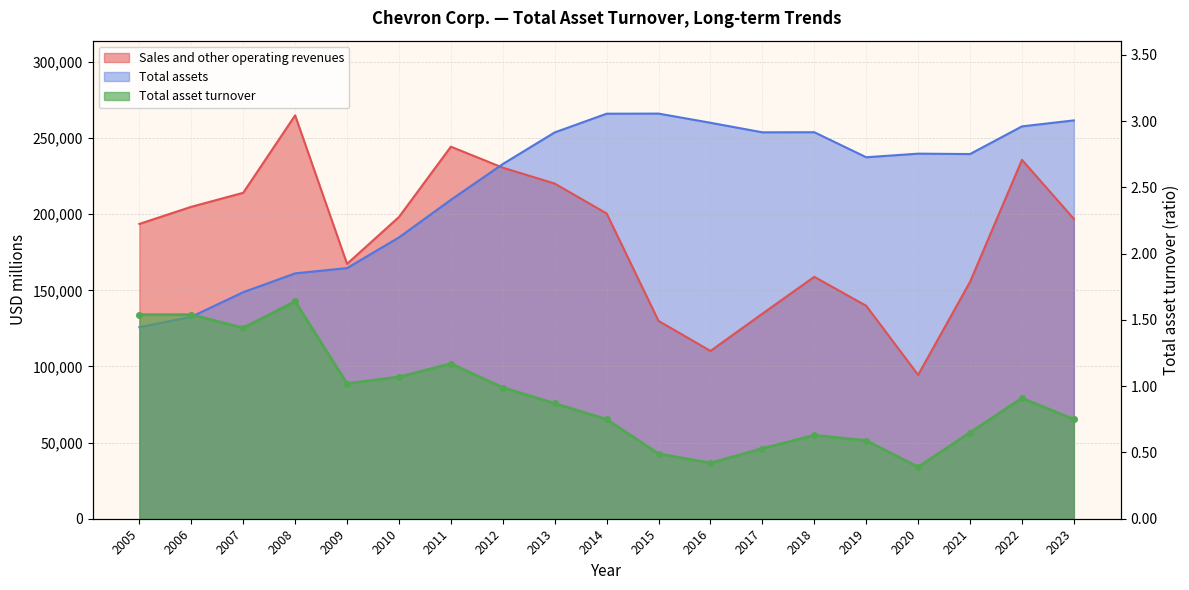

What is the spread (max minus min) of values at 2014?

266025.2